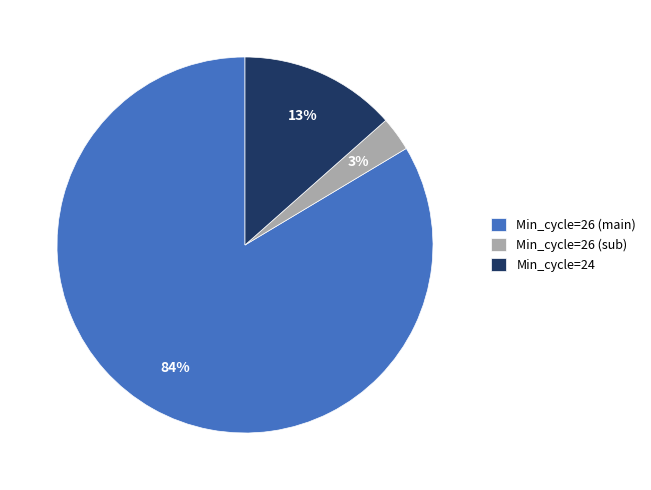

Count the number of slices in the pie.

3